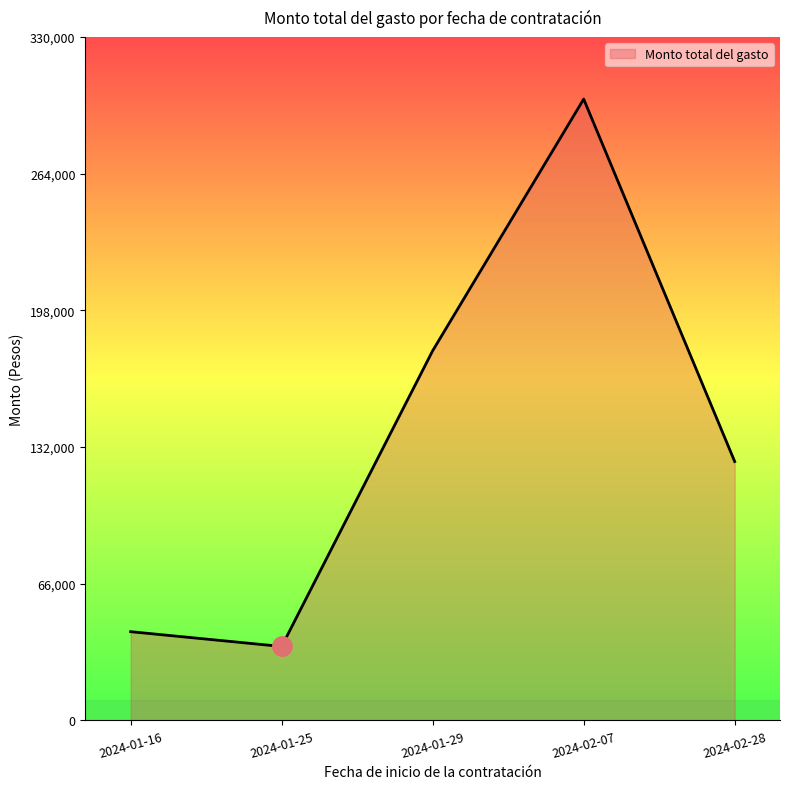

What is the greatest value displayed?

300000